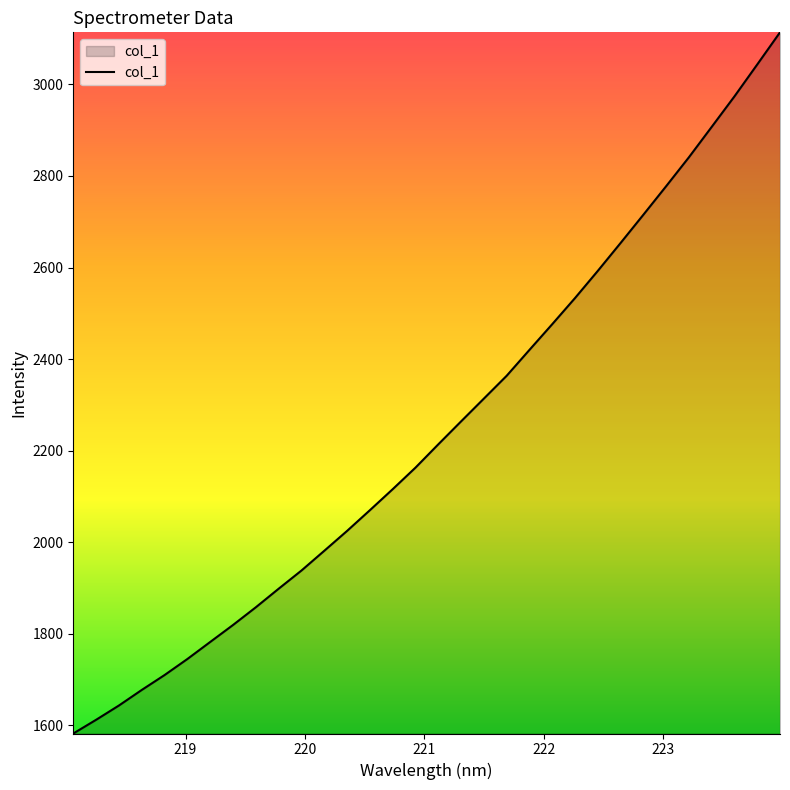

What is the smallest value displayed?

1582.0